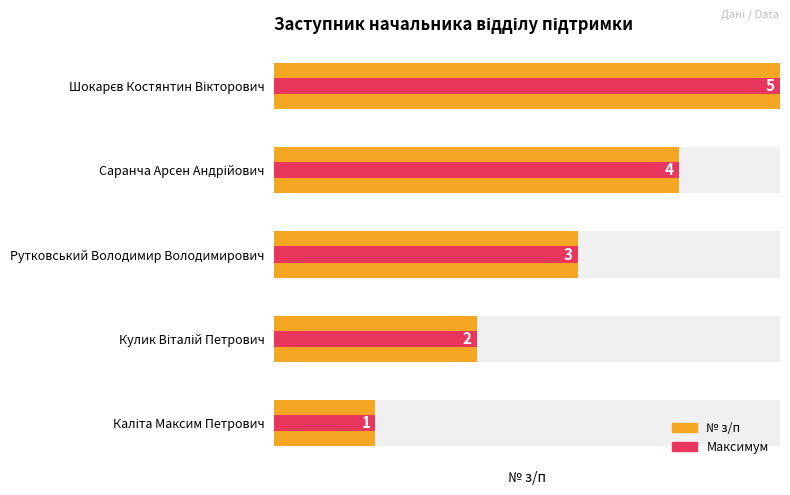

Rank the series at Кулик Віталій Петрович from lowest to highest value.

№ з/п, Максимум